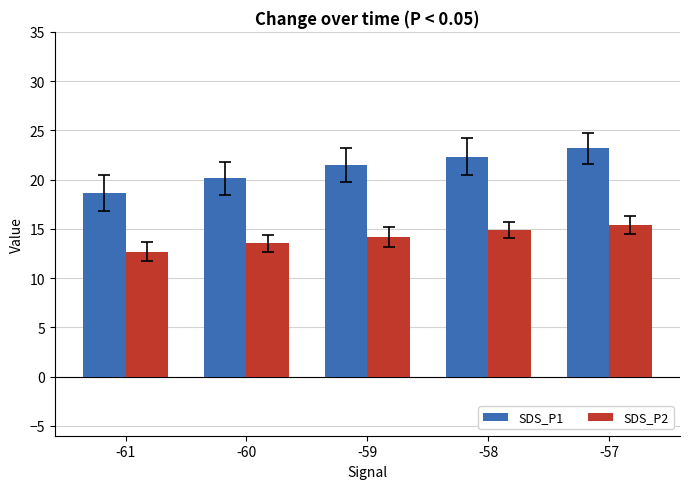

At which category is the sum across all series the highest?

-57